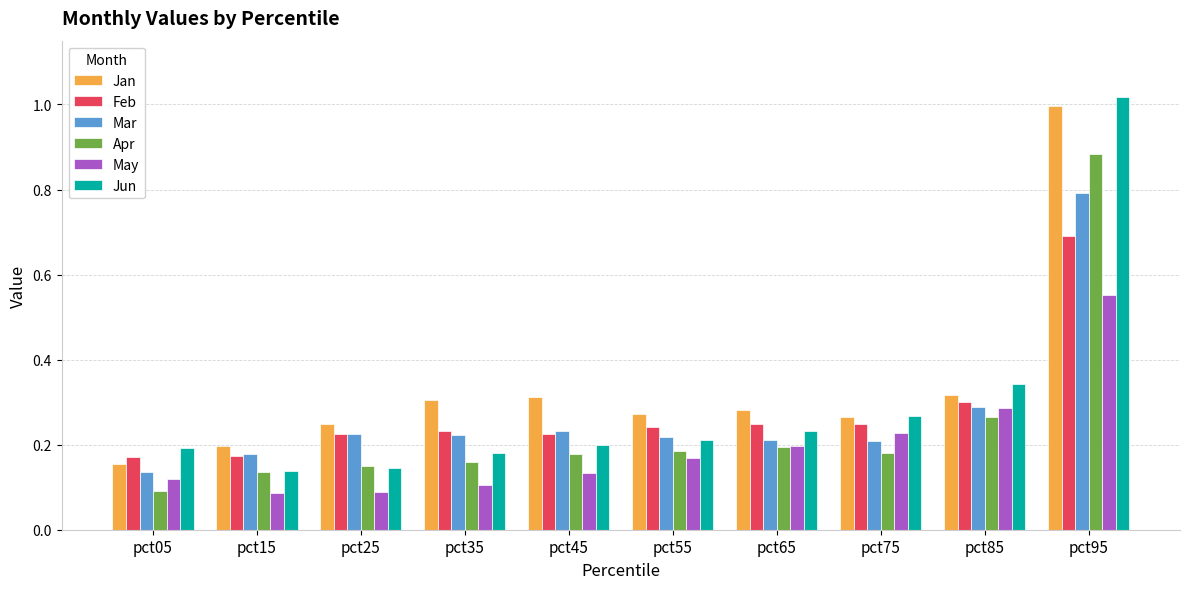

Is the value of Apr at pct45 greater than the value of May at pct25?

Yes